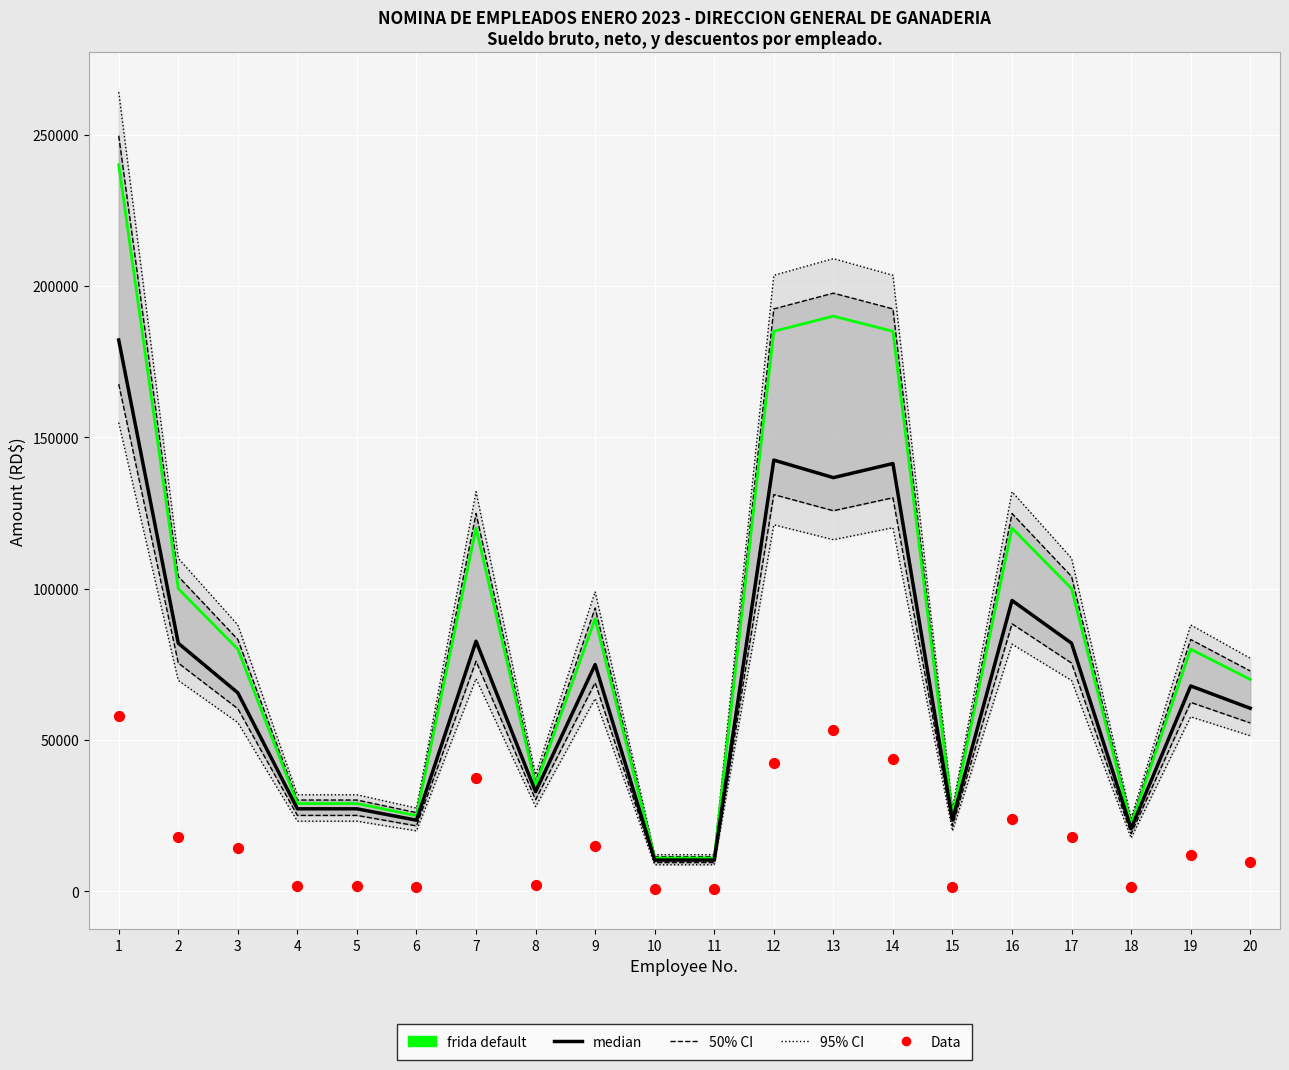

Which series has the widest spread of Y values?

frida default